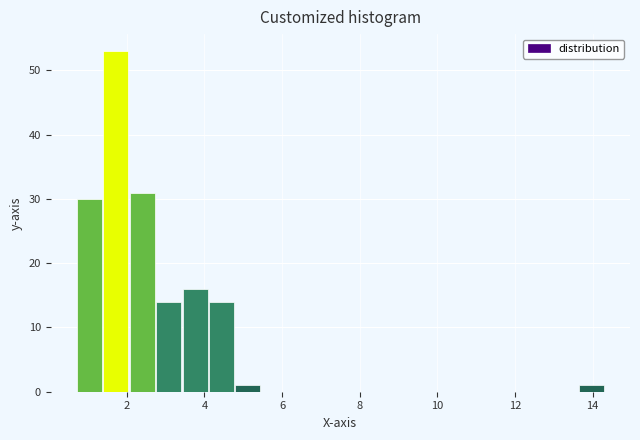

Read against the x-axis, roughly where is the centre of the tallest bar?

1.8